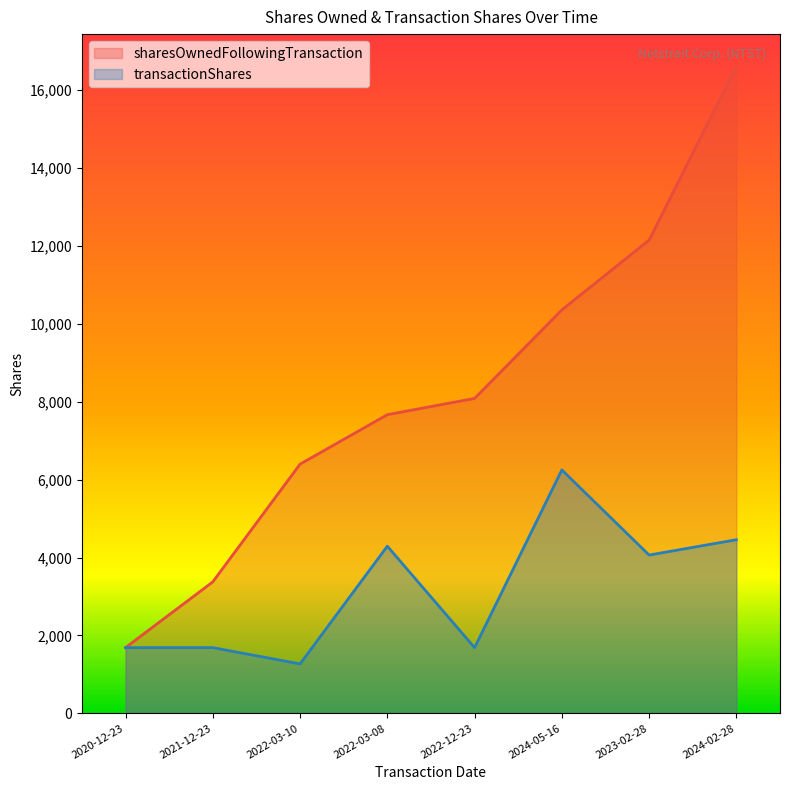

The value of sharesOwnedFollowingTransaction at 2022-12-23 is 8086. True or false?

True